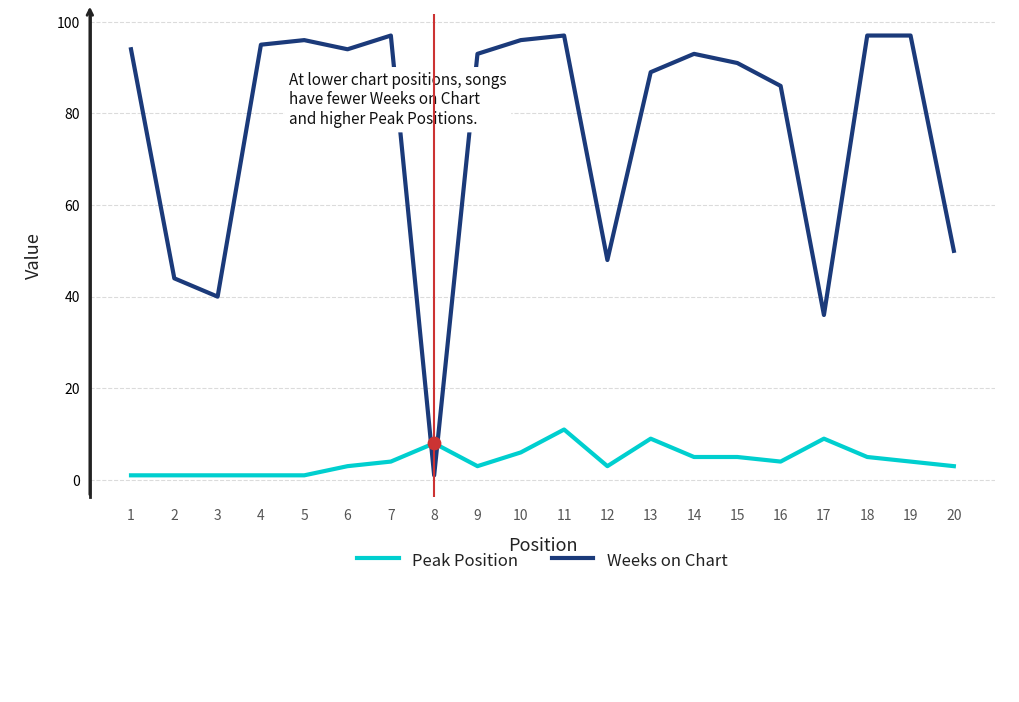

What are all the series names shown in the legend?

Peak Position, Weeks on Chart